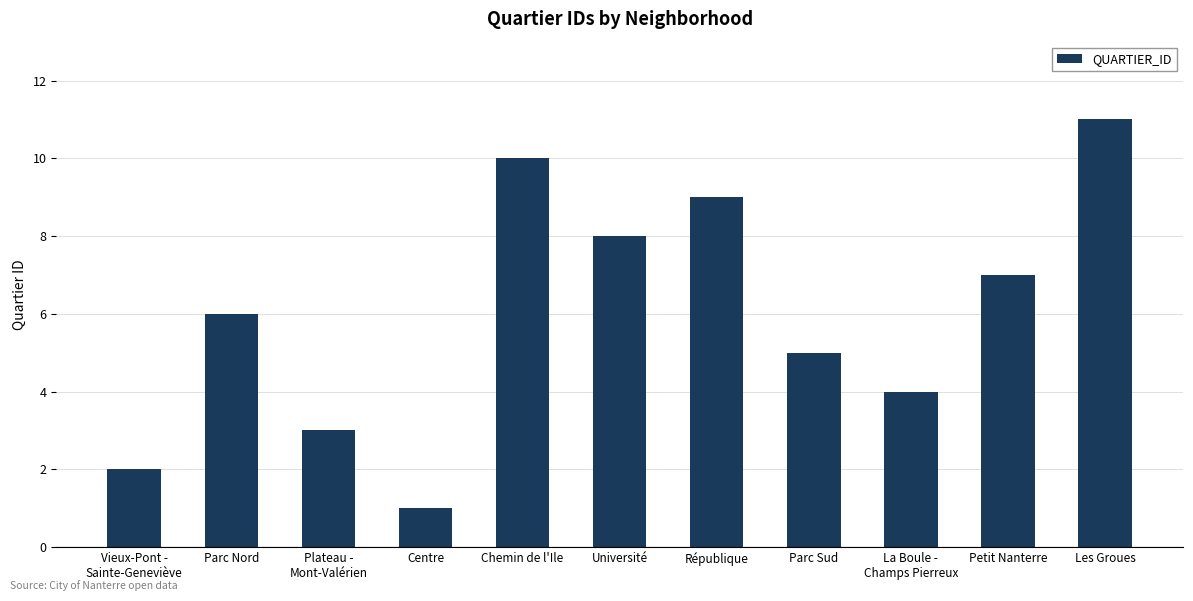

The value at Plateau -
Mont-Valérien is 1. True or false?

False